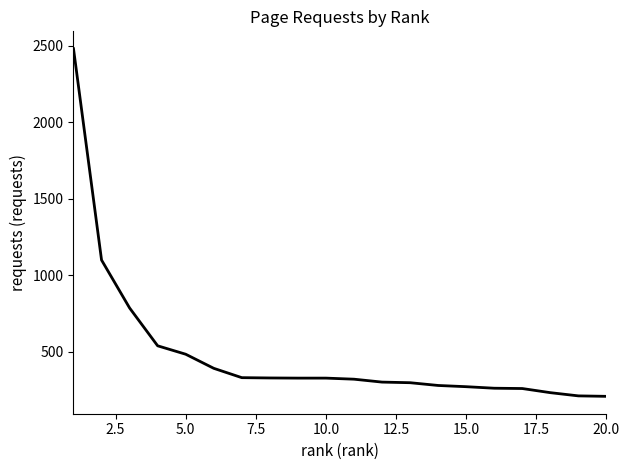

What is the maximum value shown in the chart?

2480